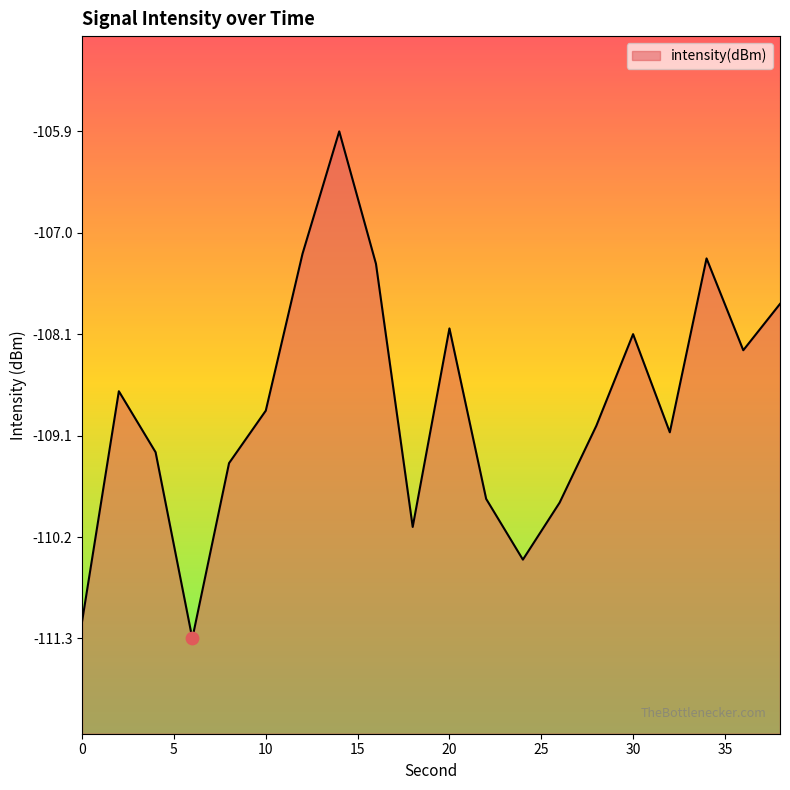

Between 26 and 36, which is larger?

36